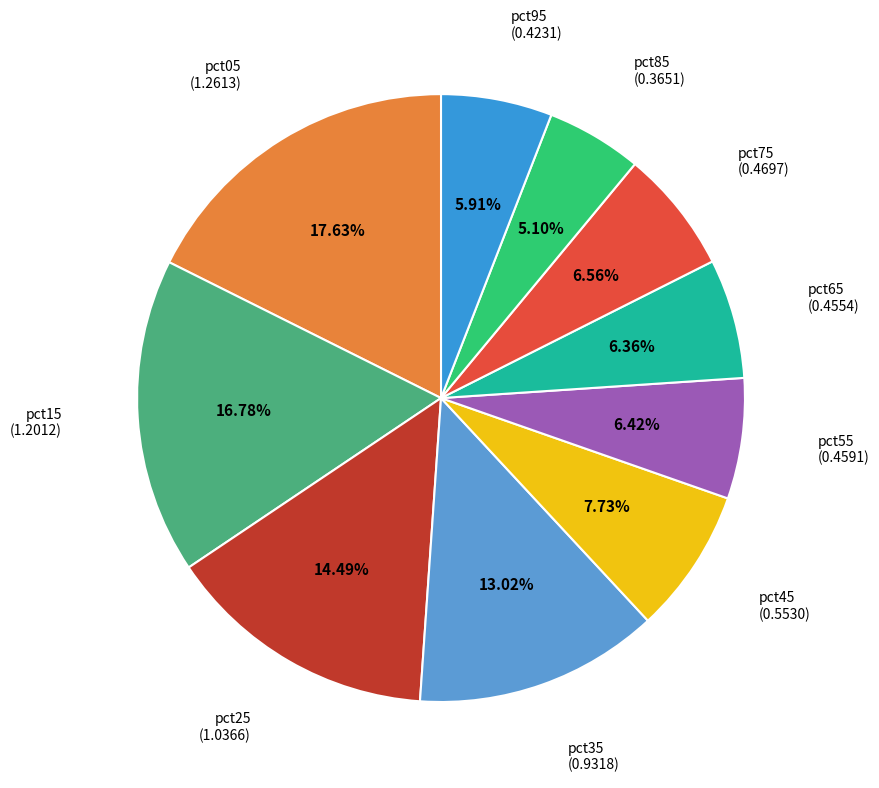

True or false: pct85 accounts for 18% of the total.

False